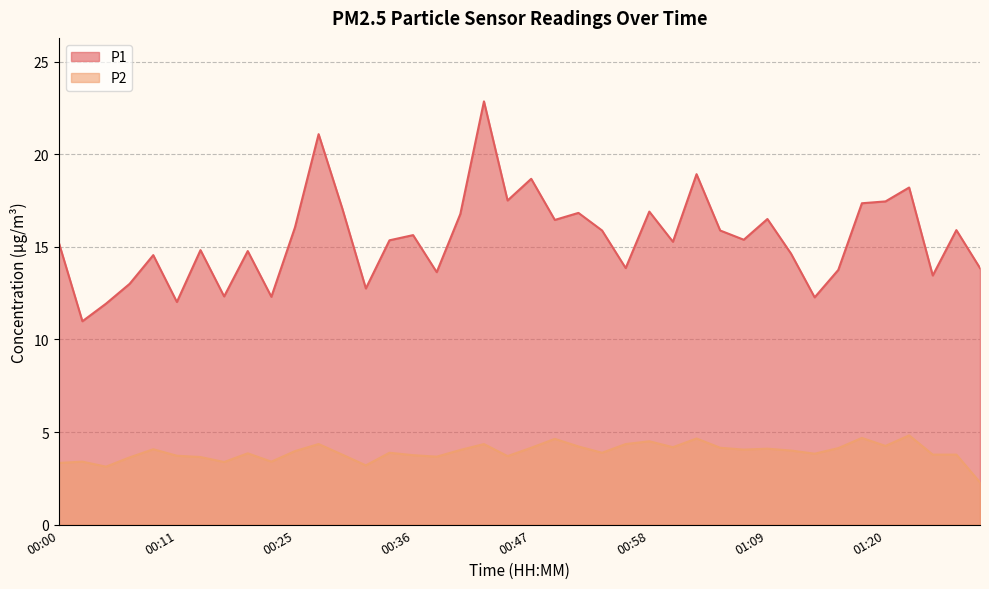

Reading right to left, list all the values displayed in this chart.

P1: 13.8	15.9	13.4	18.2	17.4	17.4	13.8	12.3	14.6	16.5	15.4	15.9	18.9	15.3	16.9	13.8	15.9	16.8	16.4	18.7	17.5	22.9	16.8	13.6	15.6	15.3	12.8	17.1	21.1	16.1	12.3	14.8	12.3	14.8	12.0	14.6	13.0	11.9	11.0	15.2
P2: 2.3	3.8	3.8	4.8	4.2	4.7	4.1	3.8	4.0	4.1	4.0	4.2	4.7	4.2	4.5	4.3	3.9	4.2	4.6	4.2	3.7	4.3	4.0	3.7	3.8	3.9	3.2	3.8	4.3	4.0	3.4	3.9	3.4	3.6	3.7	4.1	3.6	3.1	3.4	3.3